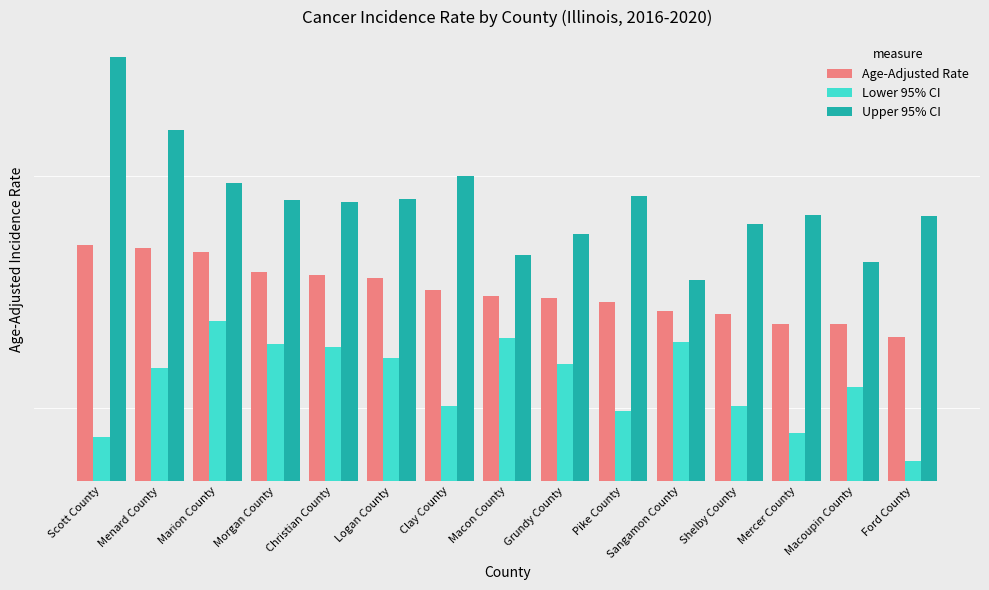

The Upper 95% CI series shows 887.7 at Ford County. True or false?

False